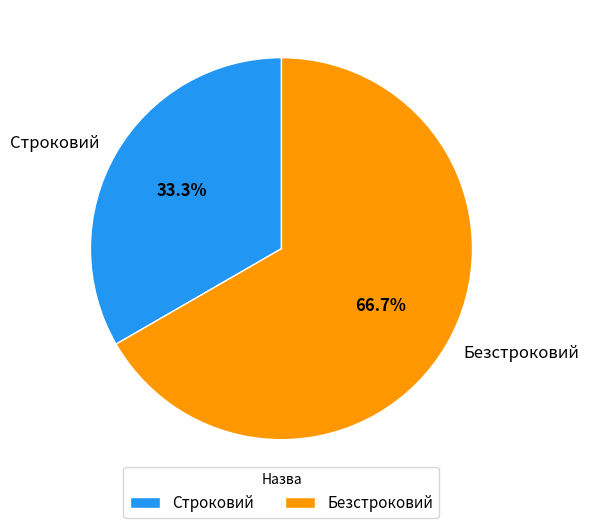

To the nearest percent, what percentage of the pie is Строковий?

33%